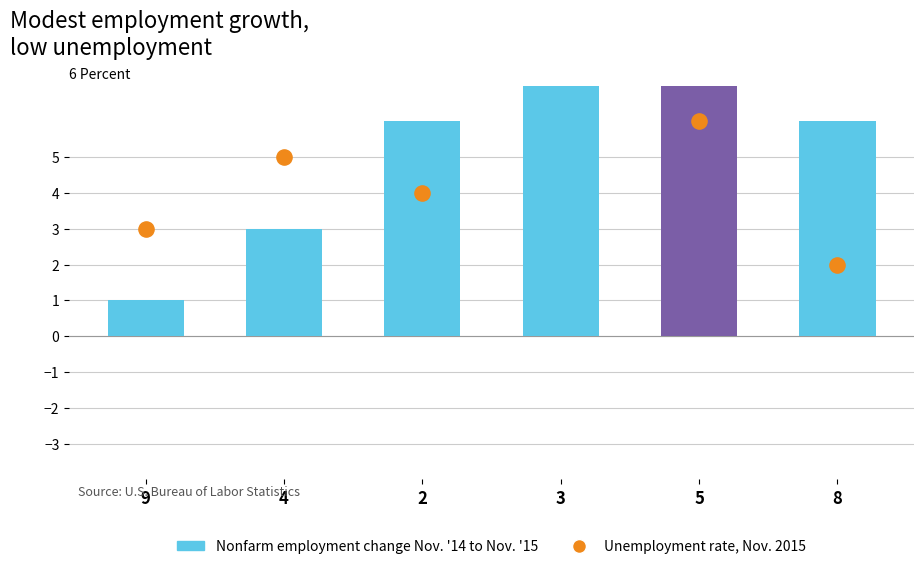

Which has a higher value, 9 or 4?

4